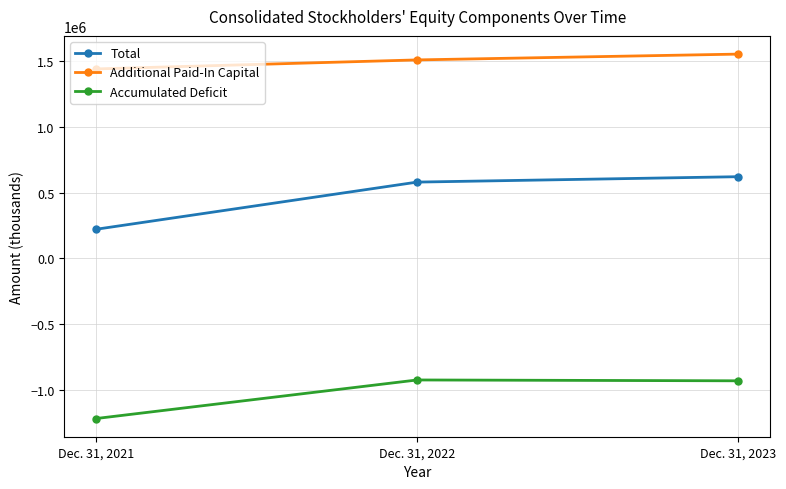

Which series has the largest range (max minus min)?

Total